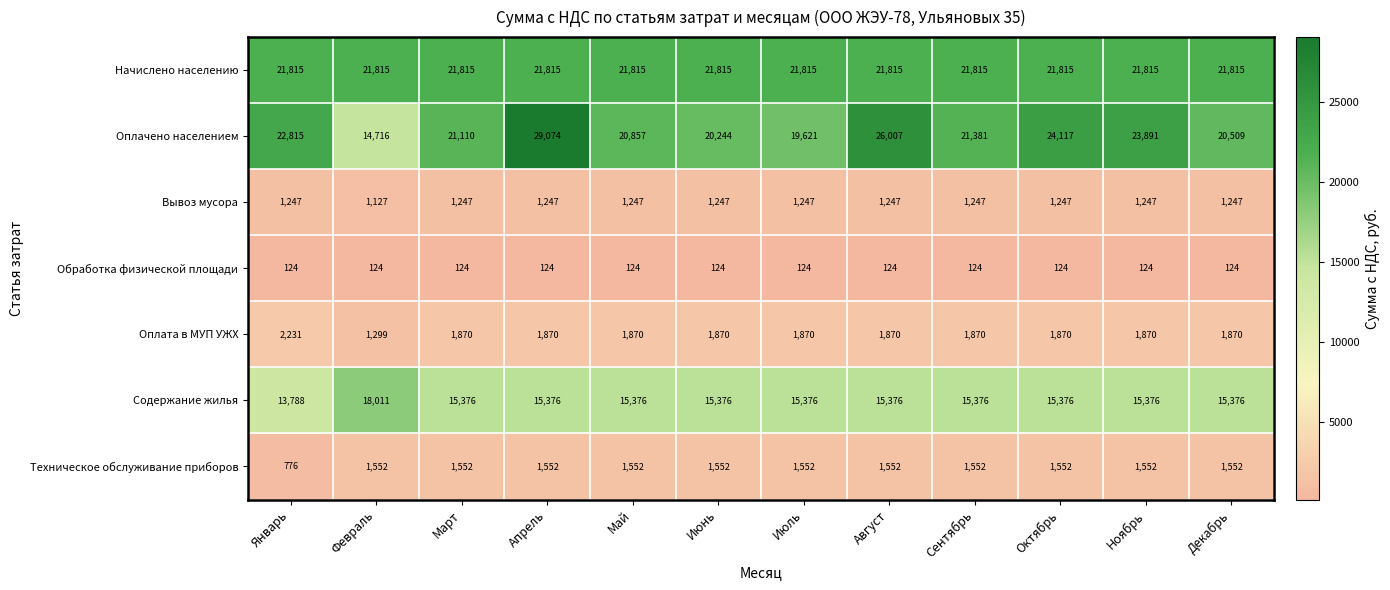

What is the difference between the highest and lowest values at Декабрь?

21691